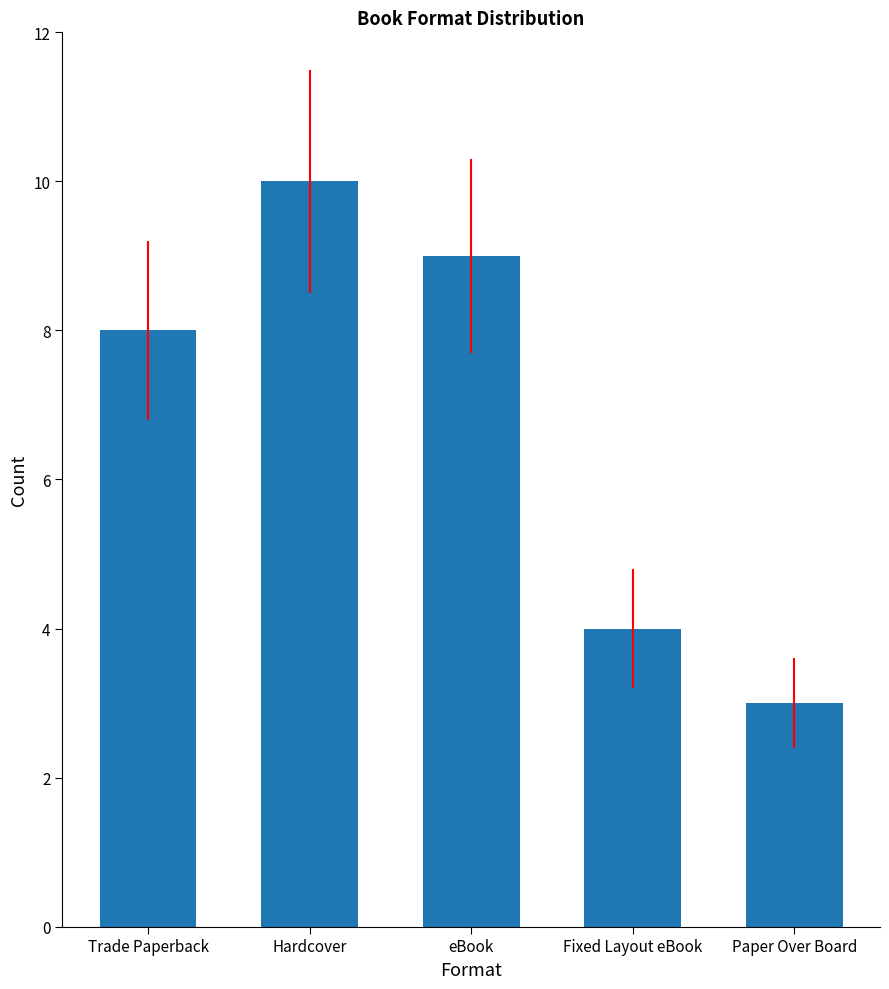

What is the value of the 4th bar from the left?

4